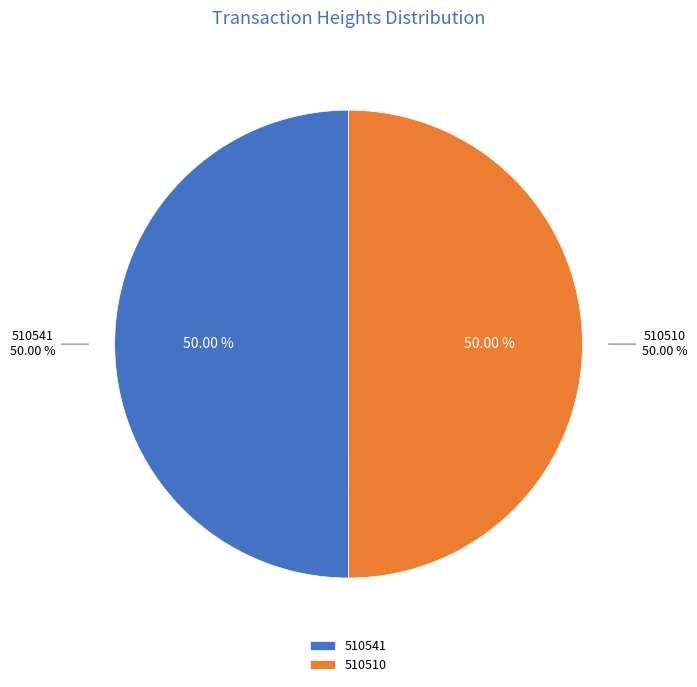

Rank the categories by value from lowest to highest.

510510, 510541